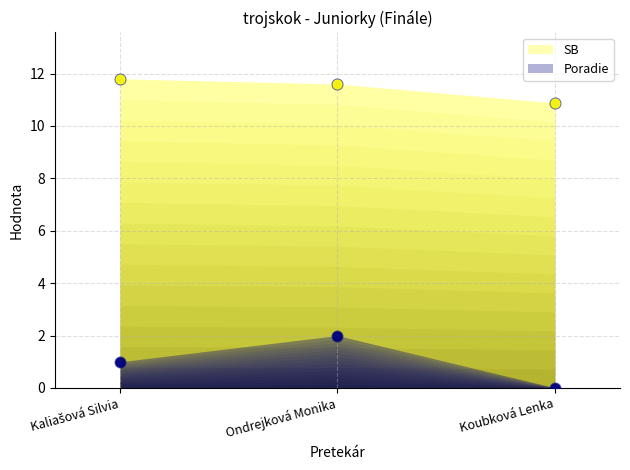

Which series has the largest total across all categories?

SB